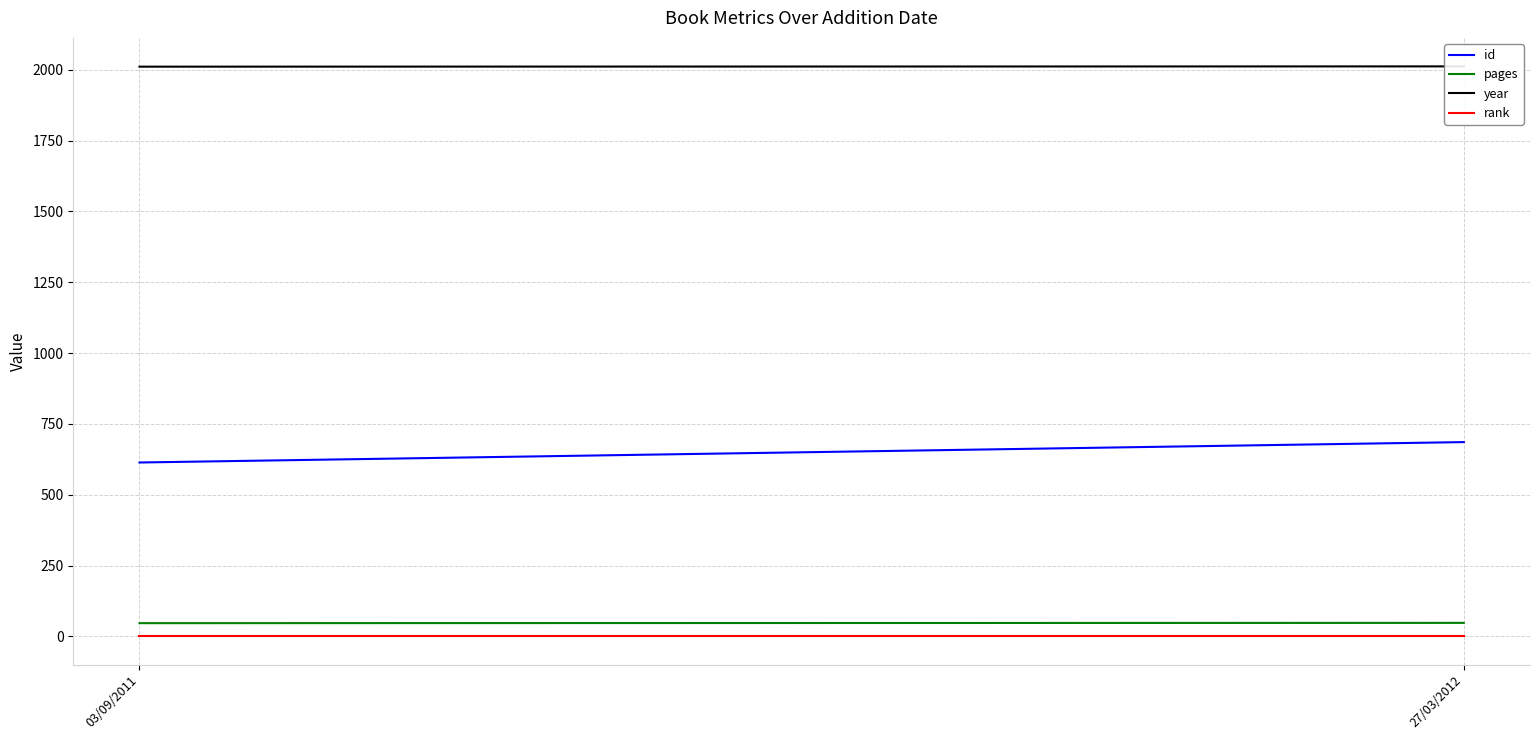

What value does the rank series have at 03/09/2011?

1